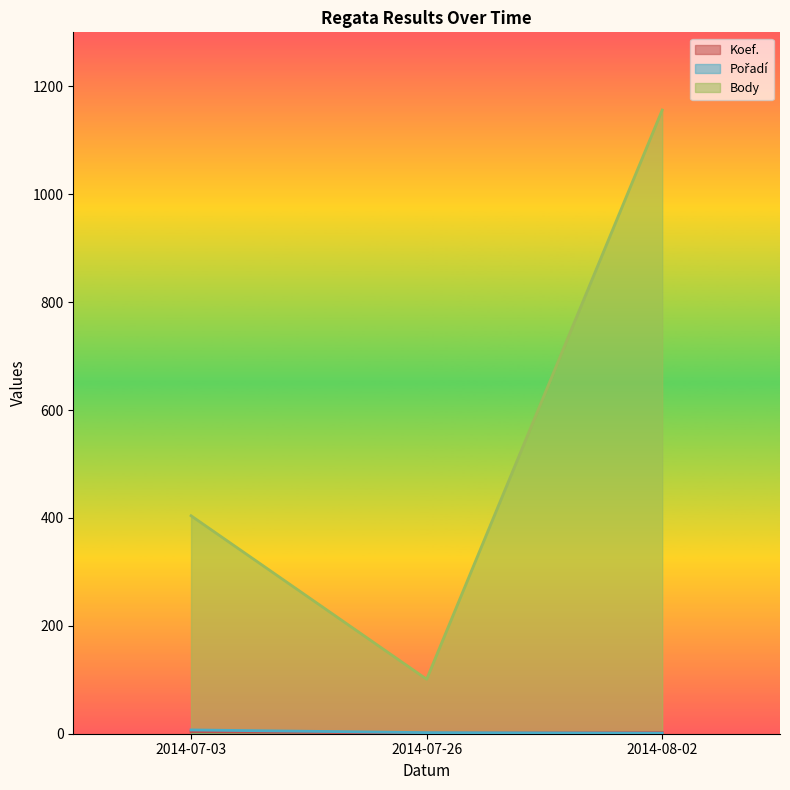

What is the minimum value for Body?

101